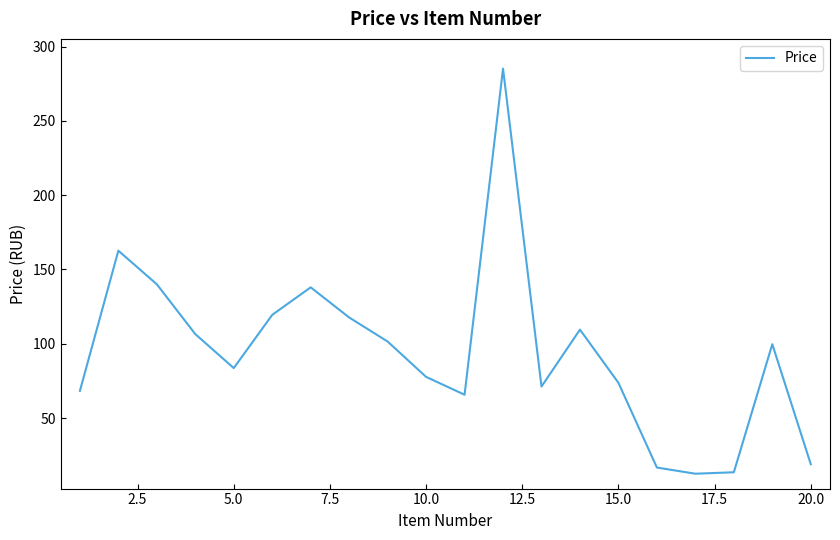

What is the smallest value displayed?

12.5